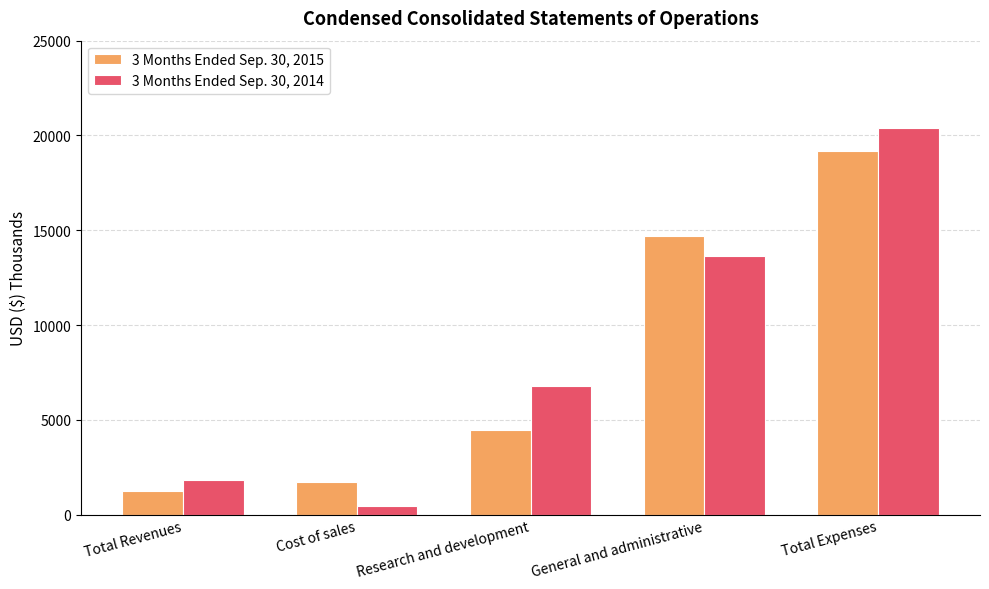

What is the average value of the 3 Months Ended Sep. 30, 2015 series?

8262